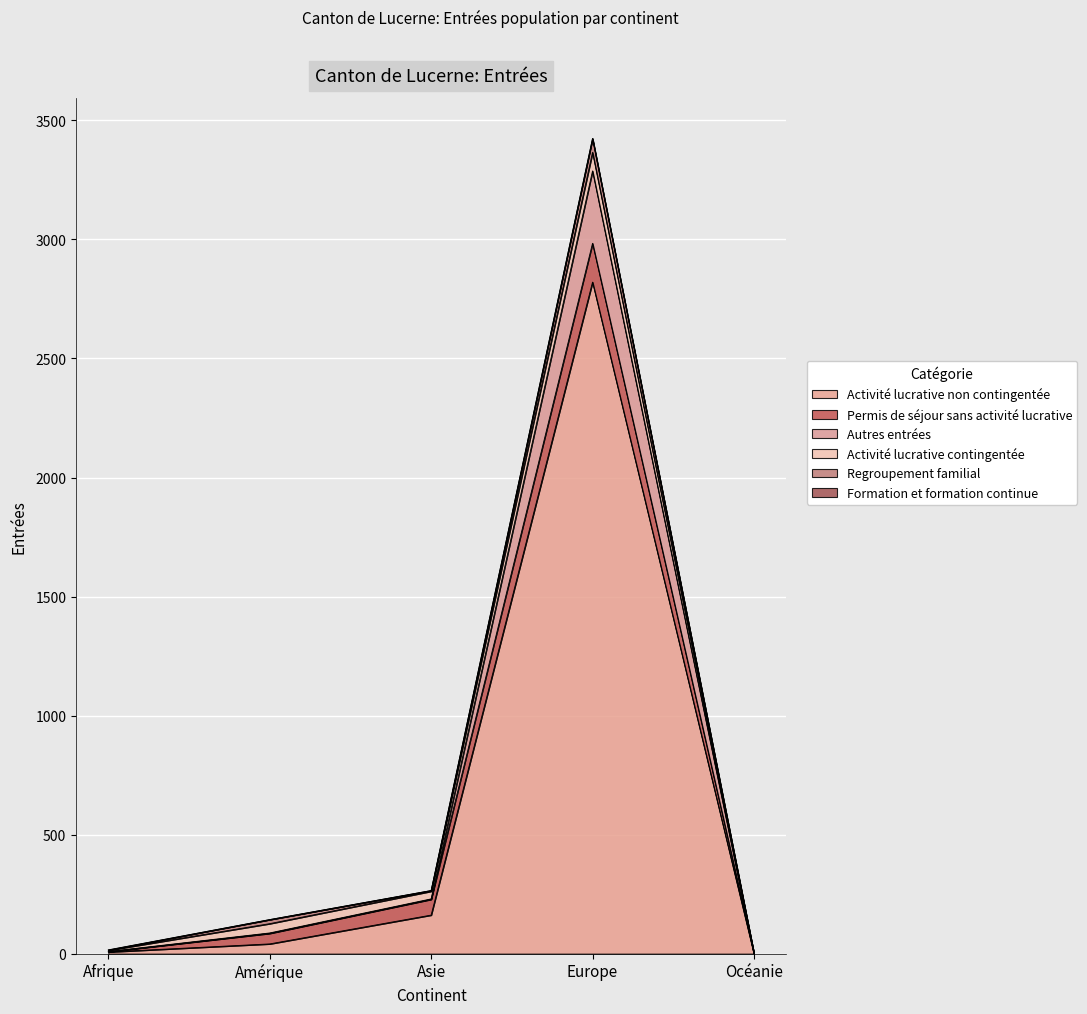

At which label does Activité lucrative non contingentée first exceed 41?

Asie